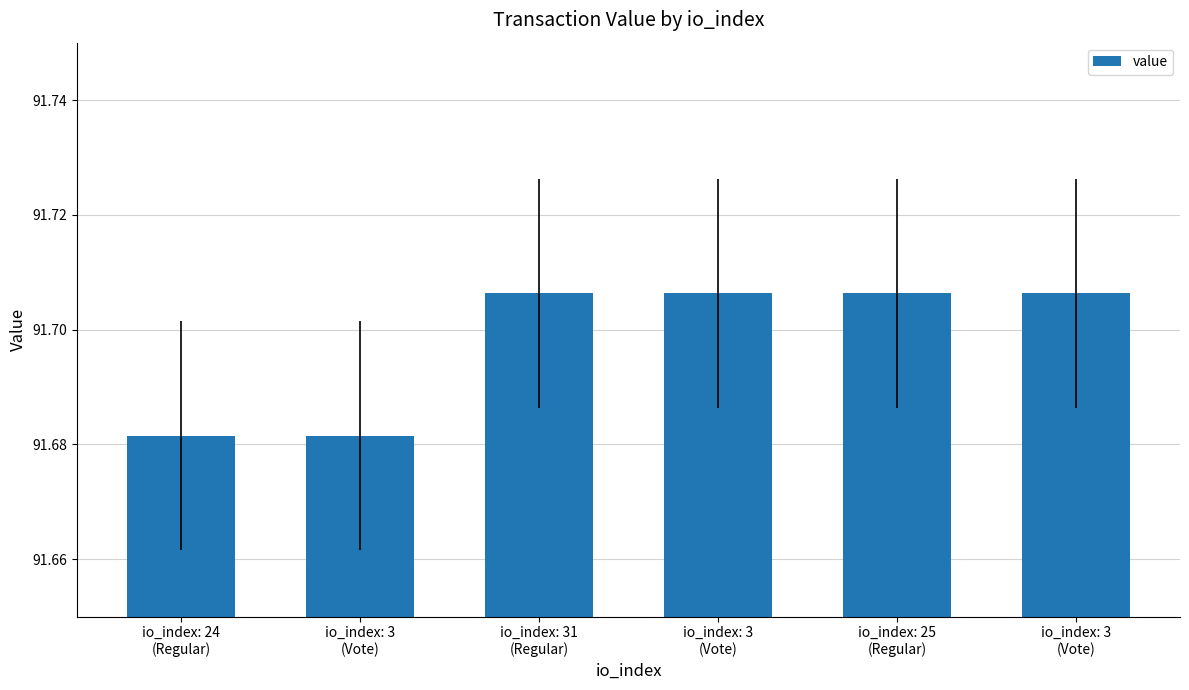

What is the greatest value displayed?

91.7